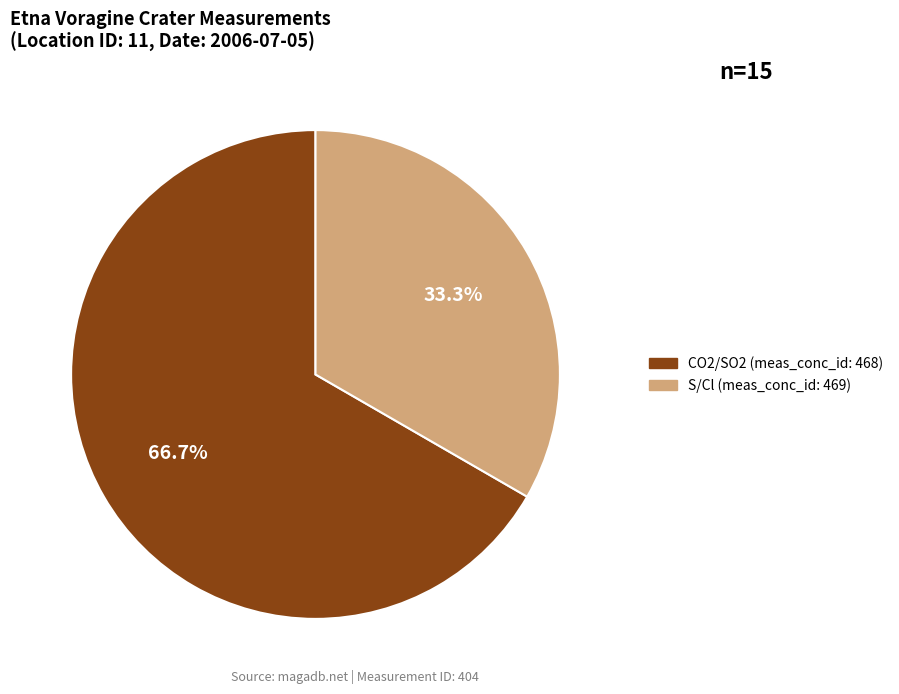

Which category has the biggest portion of the pie?

CO2/SO2 (meas_conc_id: 468)